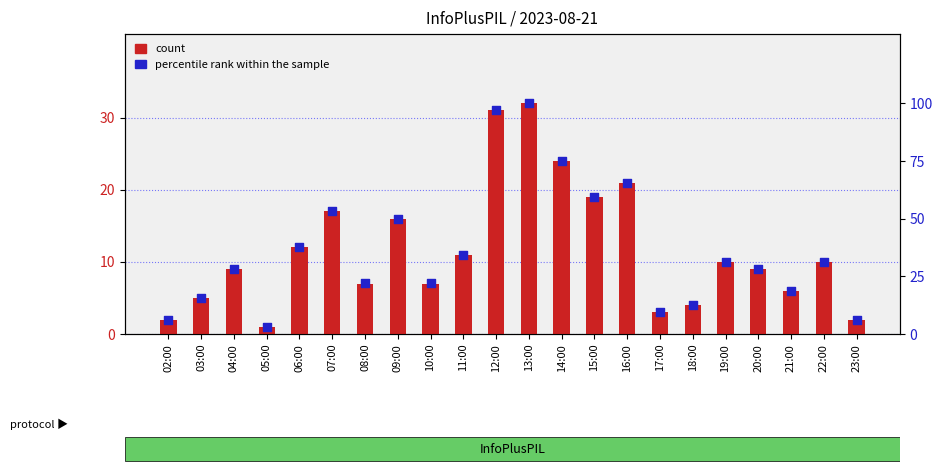

What are all the series names shown in the legend?

count, percentile rank within the sample